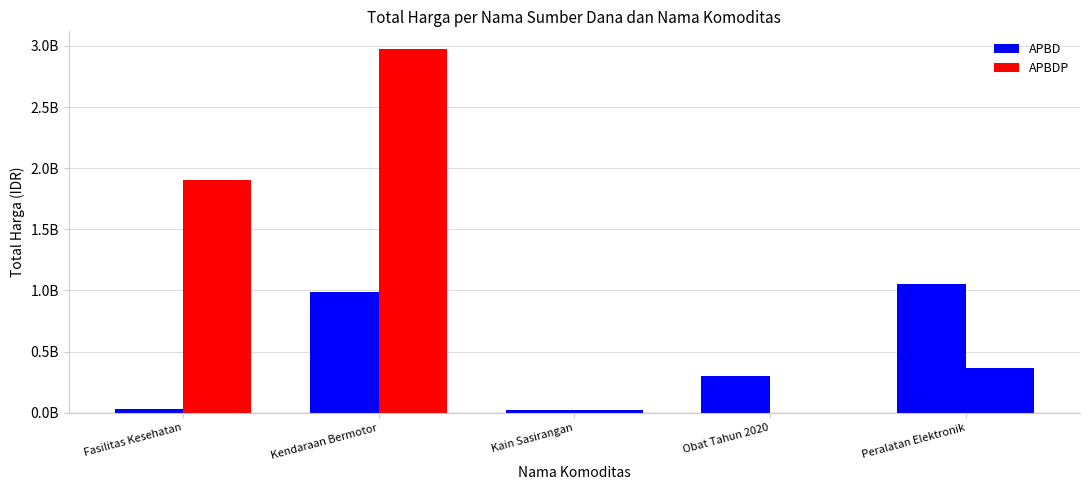

What is the sum of all APBD values?

2399556885